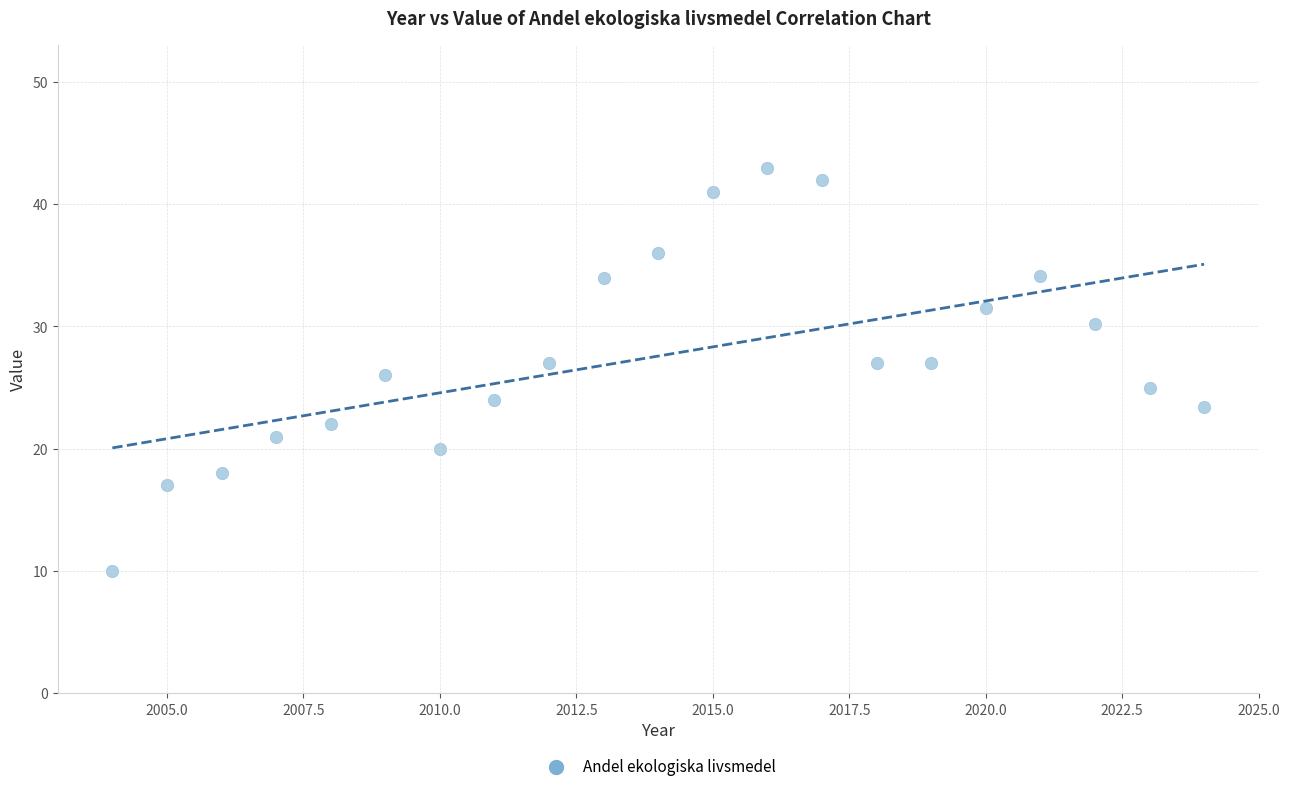

What is the range of X values (max minus min)?

20.0